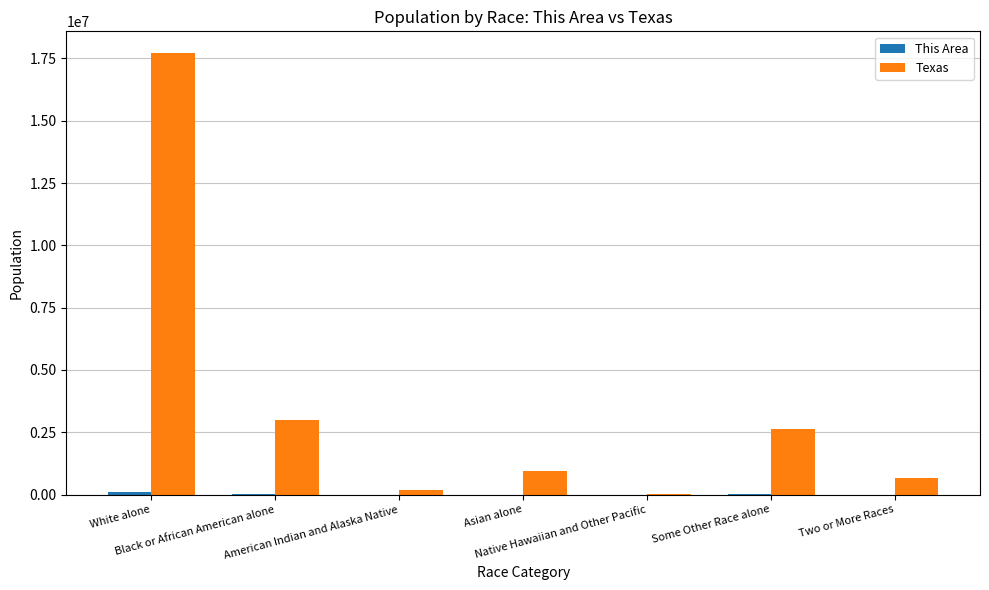

What is the maximum value shown in the chart?

17701552